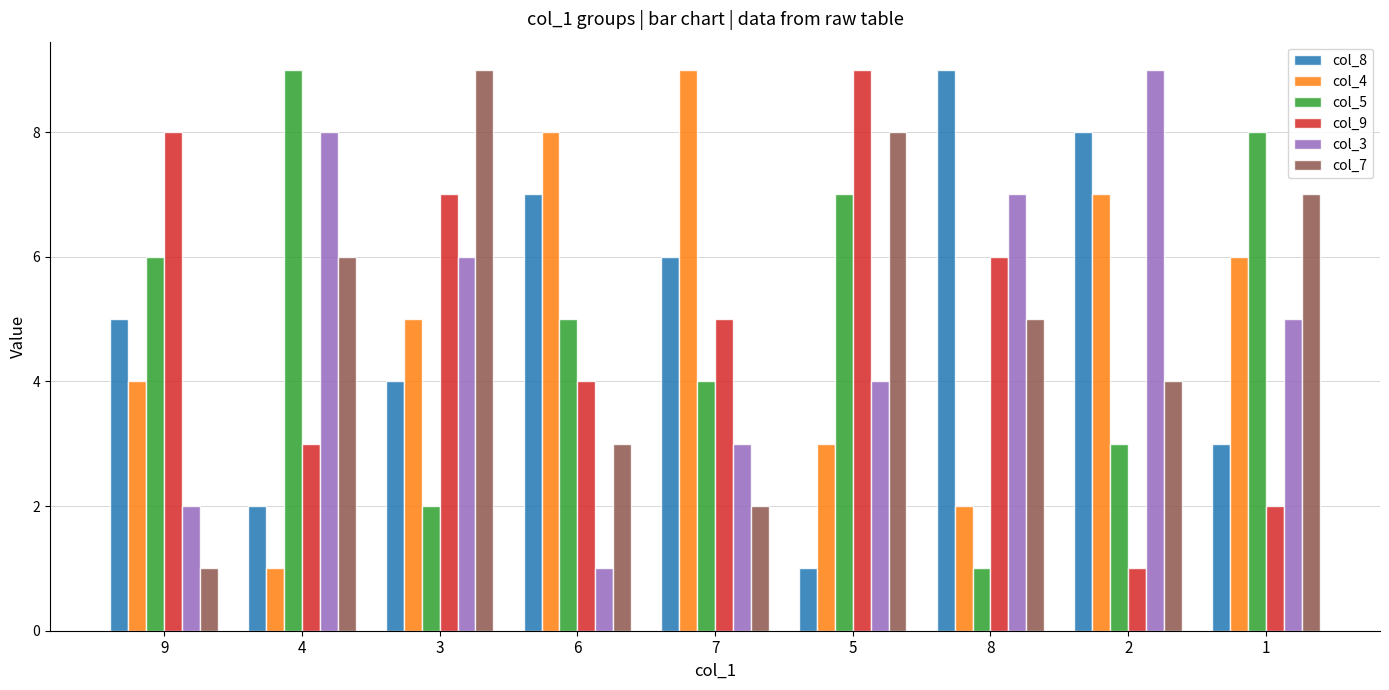

At which label is col_3 closest to 5?

1